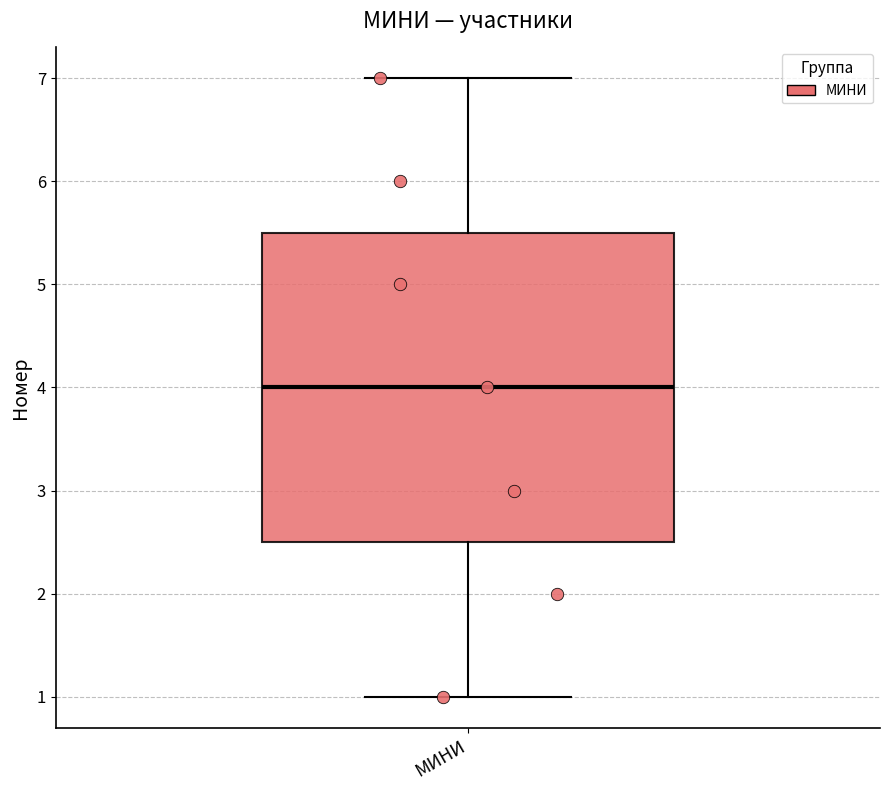

Transcribe this box plot: give where the median line is, the range the box spans, and where the two whiskers end, as read against the y-axis. The values are not printed on the chart, so give them approximately, as read against the axis.

median 4.0, box 2.5 to 5.5, whiskers 1.0 to 7.0